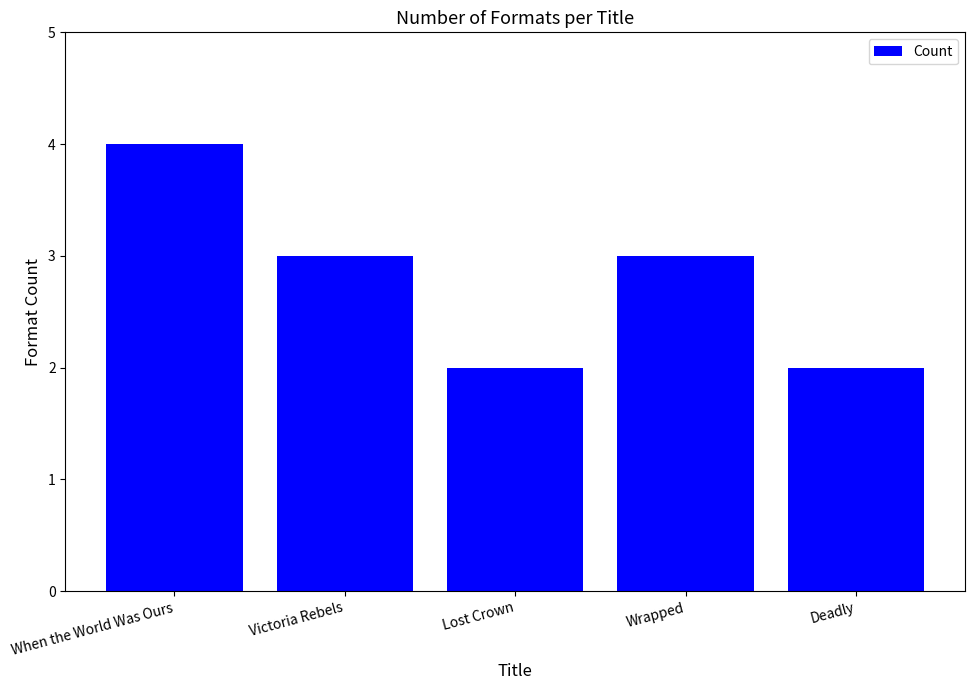

Which label corresponds to the largest value in the chart?

When the World Was Ours